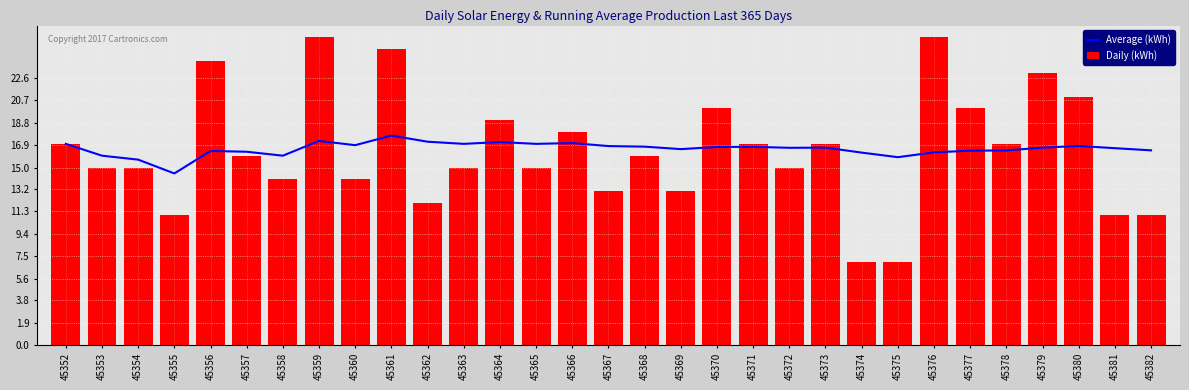

What is the average value of the Daily (kWh) series?

16.5